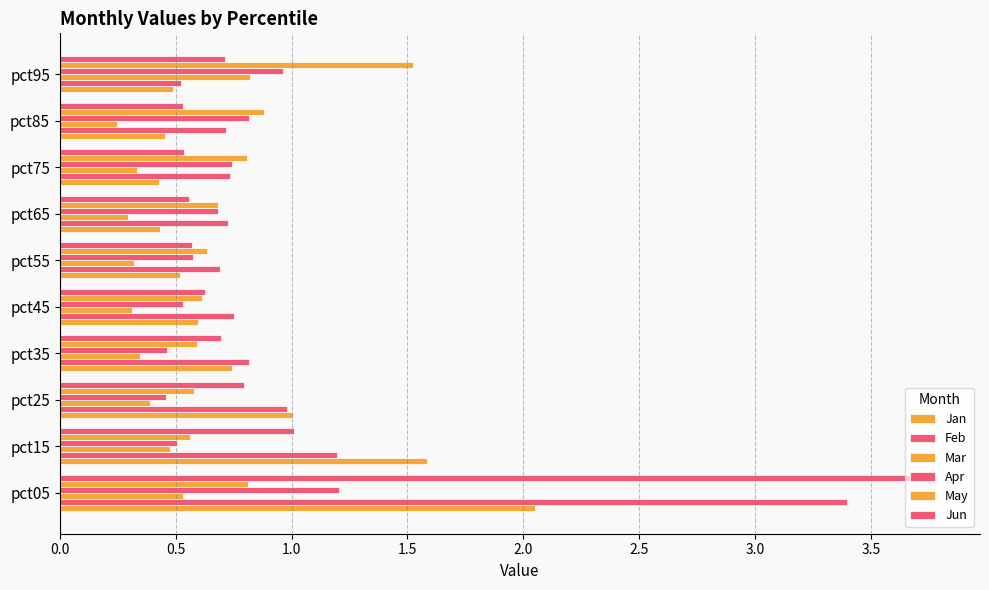

How many categories are shown in the chart?

10